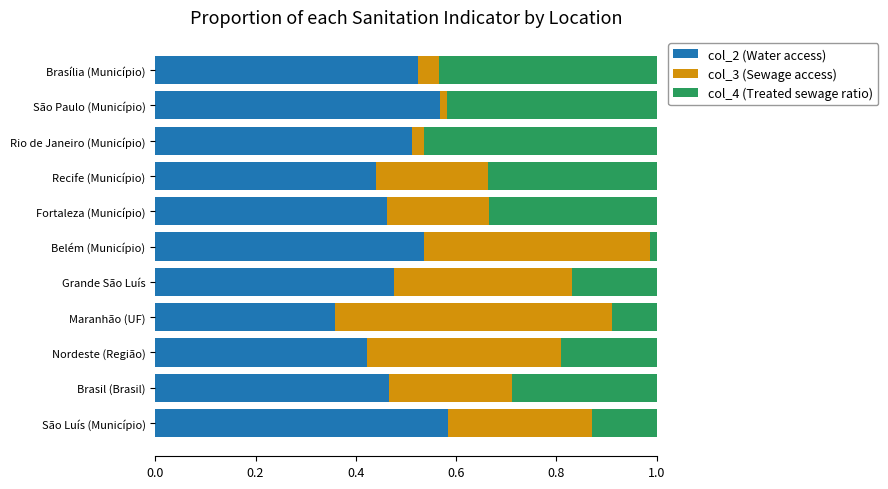

Is it true that col_2 (Water access) equals 0.7 at Brasil (Brasil)?

False